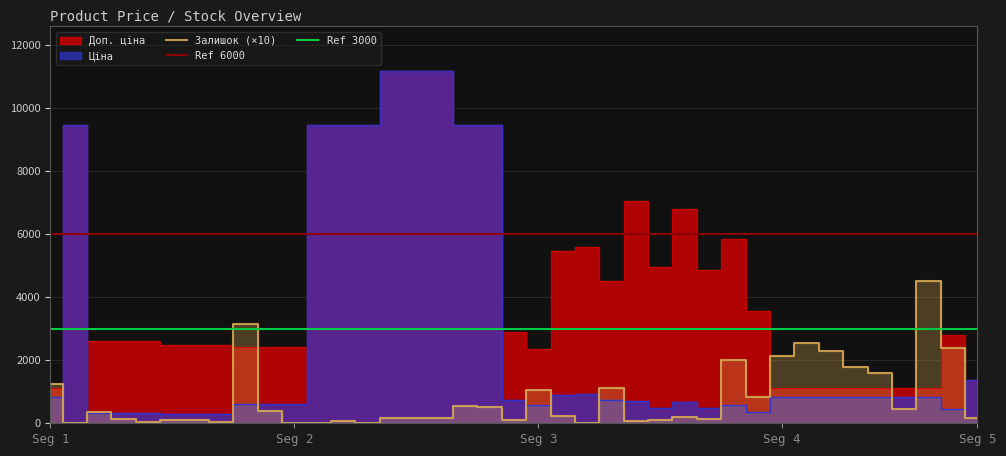

How many categories are shown in the chart?

39